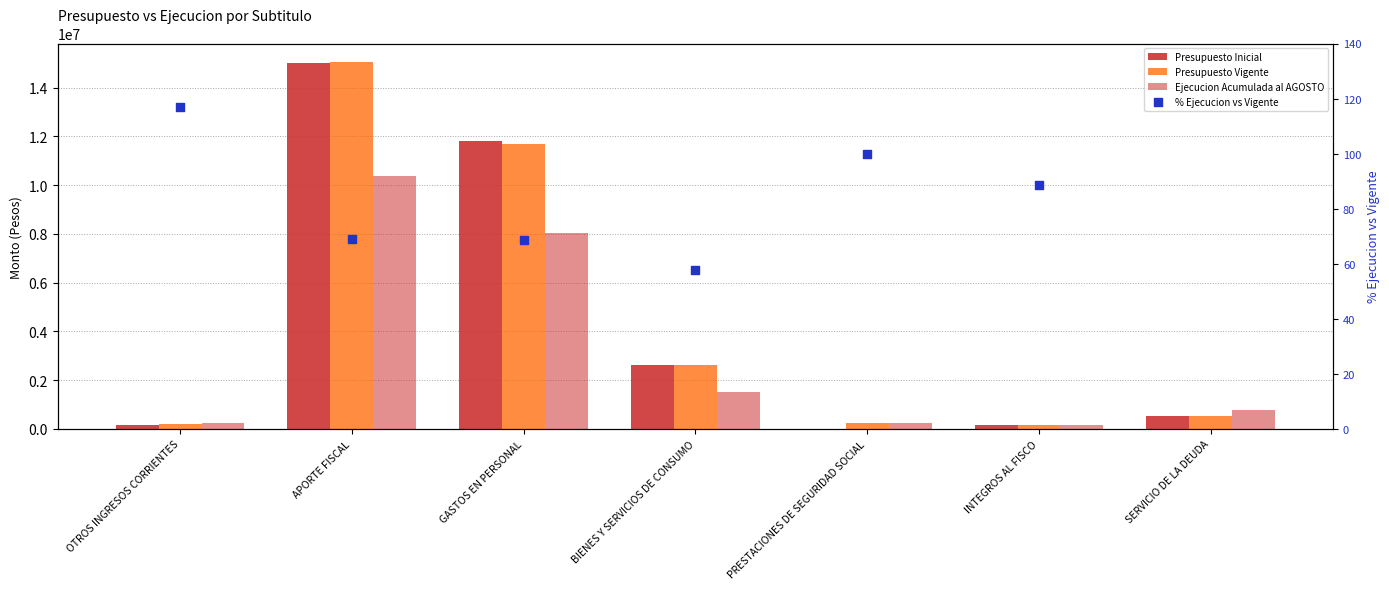

What is the total value across all series at INTEGROS AL FISCO?

453229.7